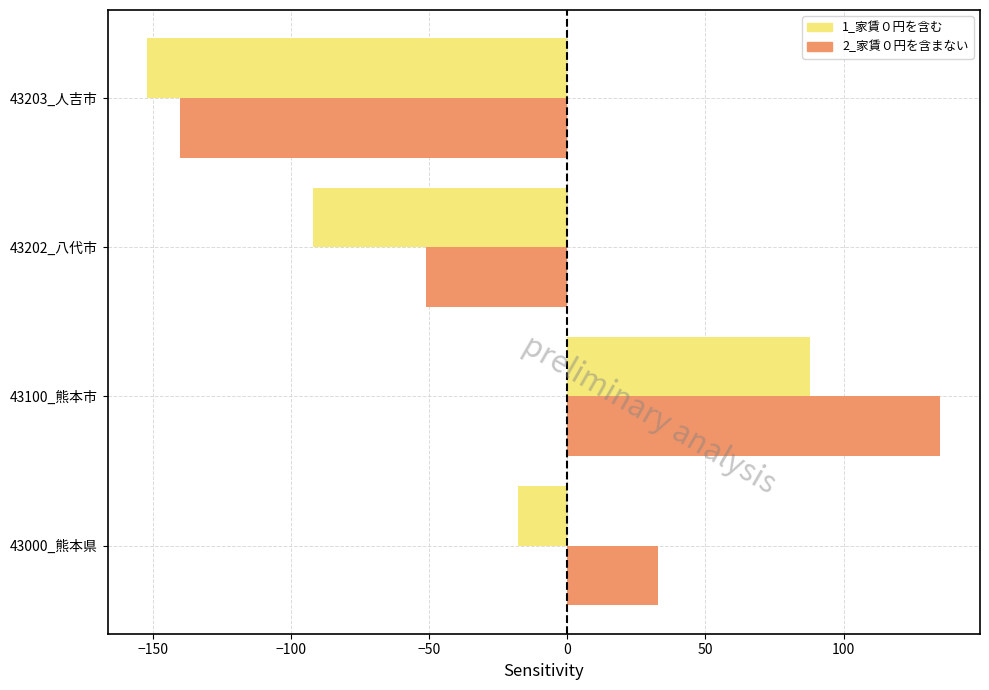

What is the spread (max minus min) of values at 43202_八代市?

41